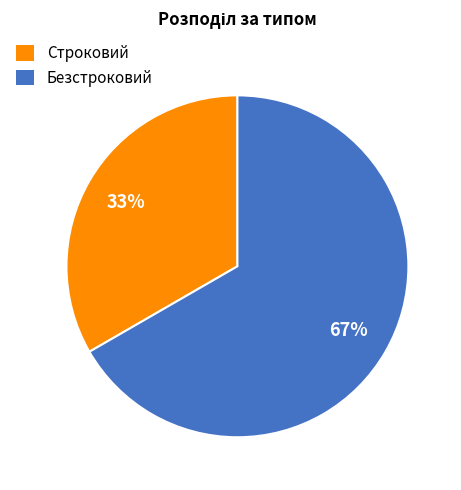

Does any single category account for the majority?

Yes